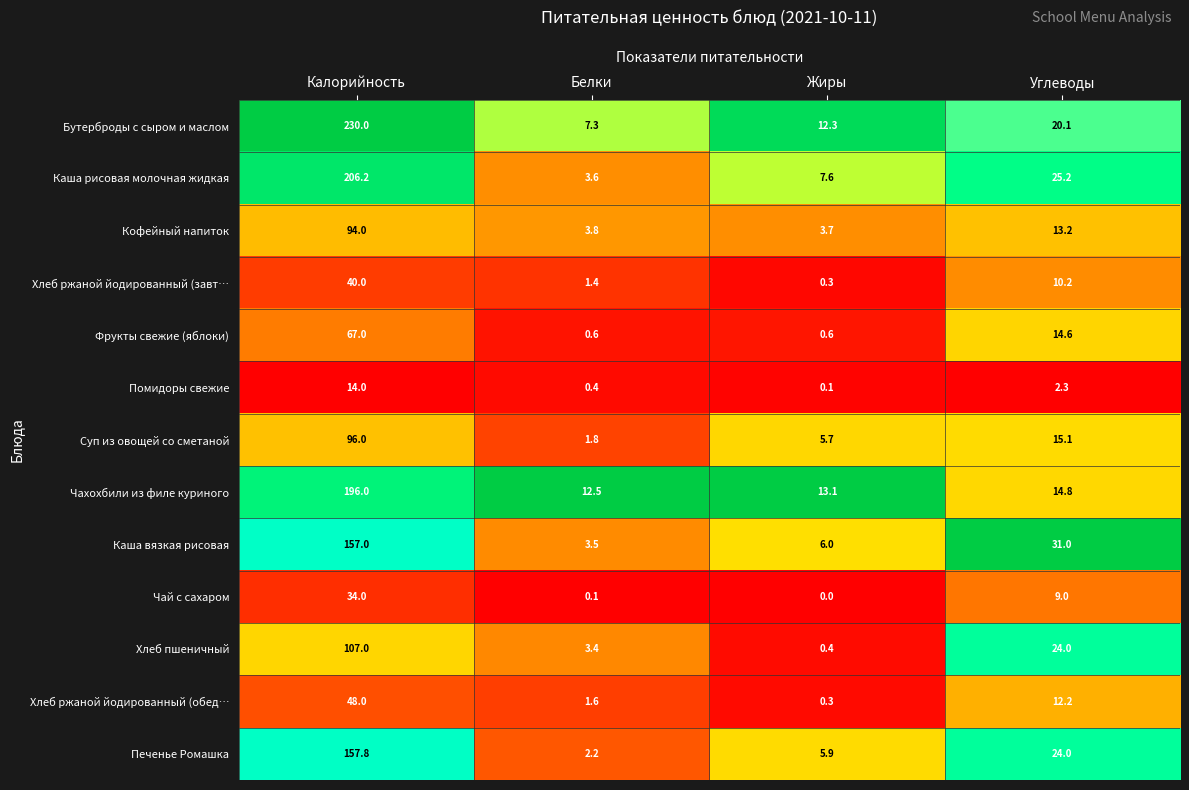

Where does the Помидоры свежие series first go above 2?

Калорийность